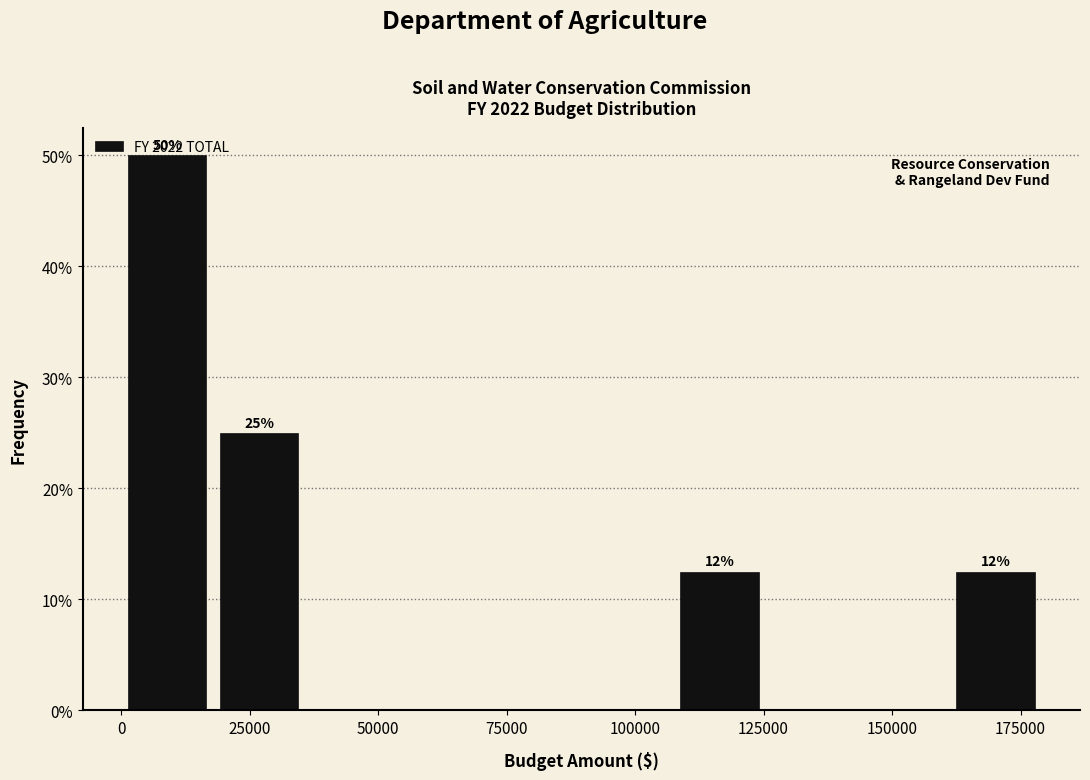

Around what value on the x-axis is the tallest bar? Give the approximate position of its centre, as read against the axis.

10000